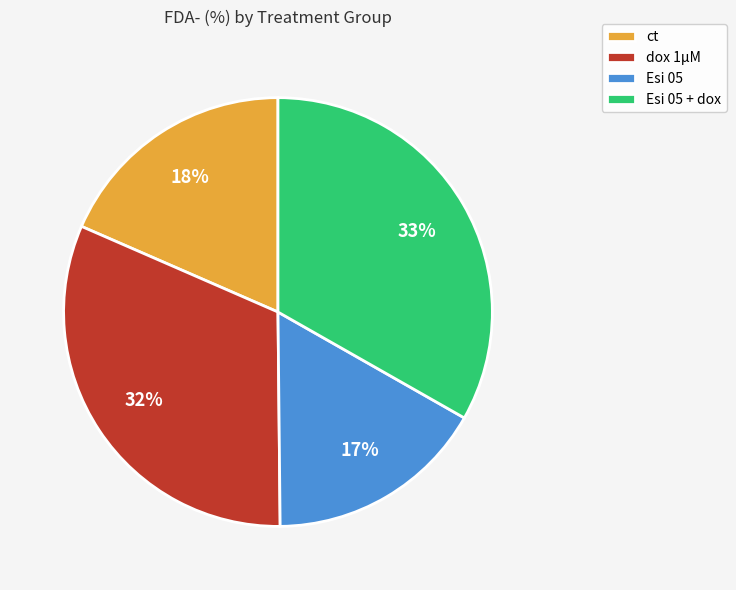

Which category has the biggest portion of the pie?

Esi 05 + dox